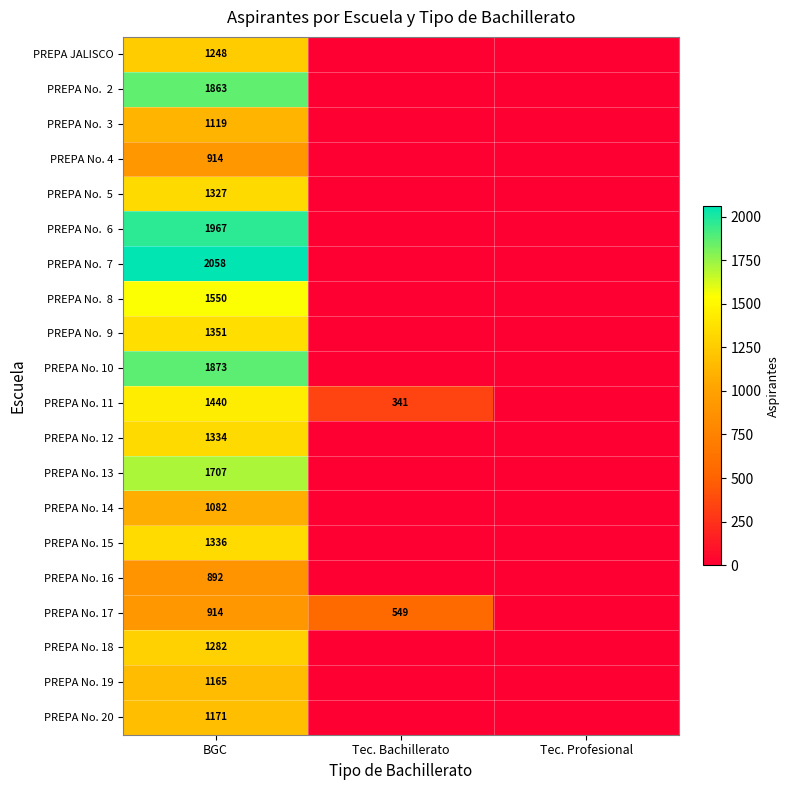

Is it true that PREPA No. 10 equals 1873 at BGC?

True